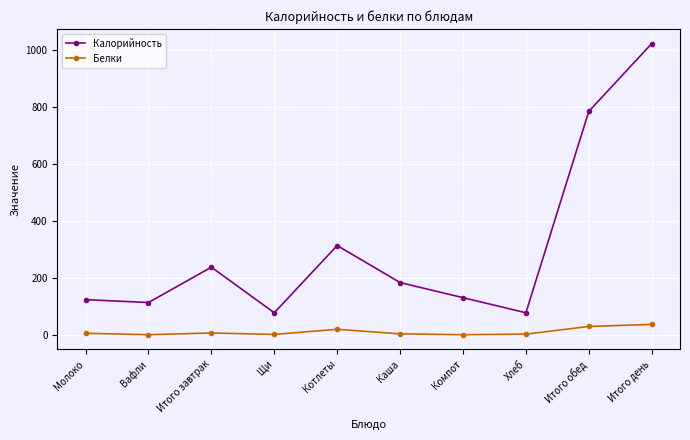

What is the average value of the Калорийность series?

307